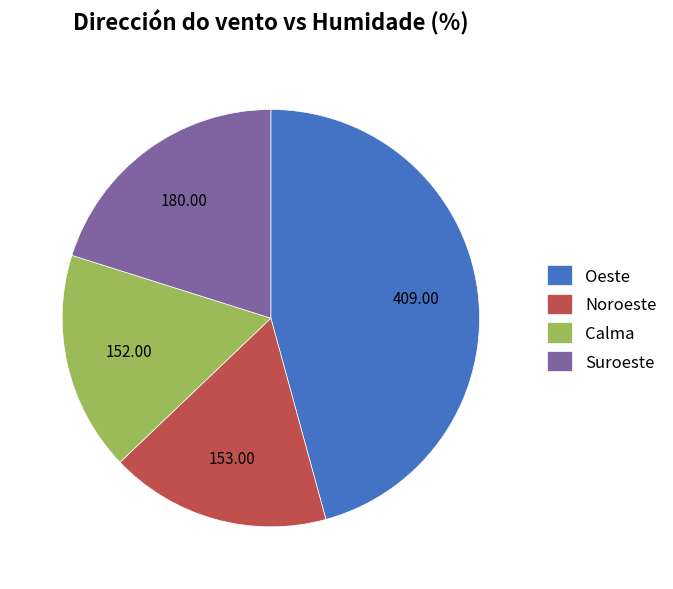

Do Suroeste and Noroeste together represent more than half of the pie?

No